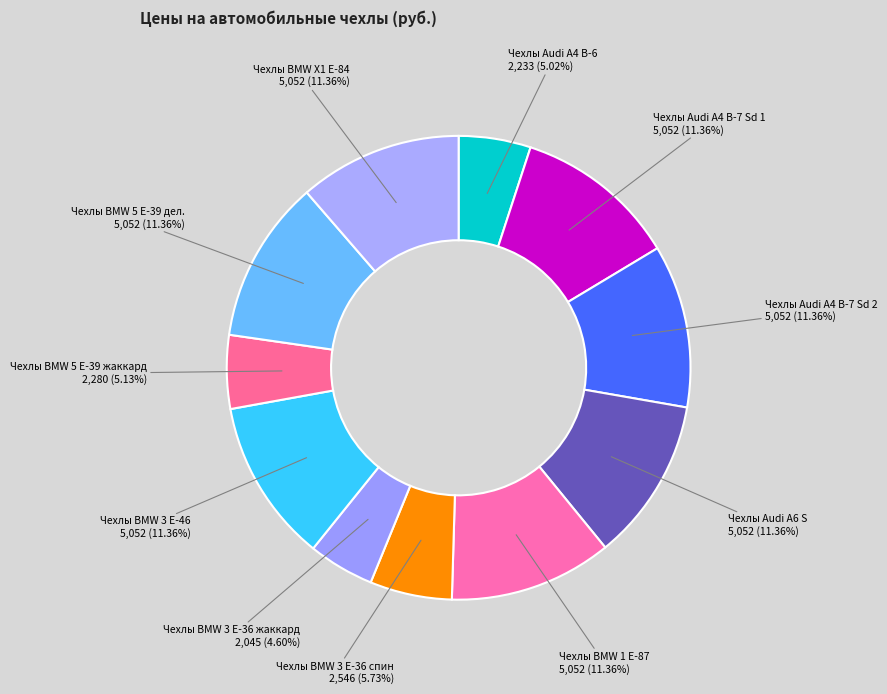

How many slices are in this pie chart?

11